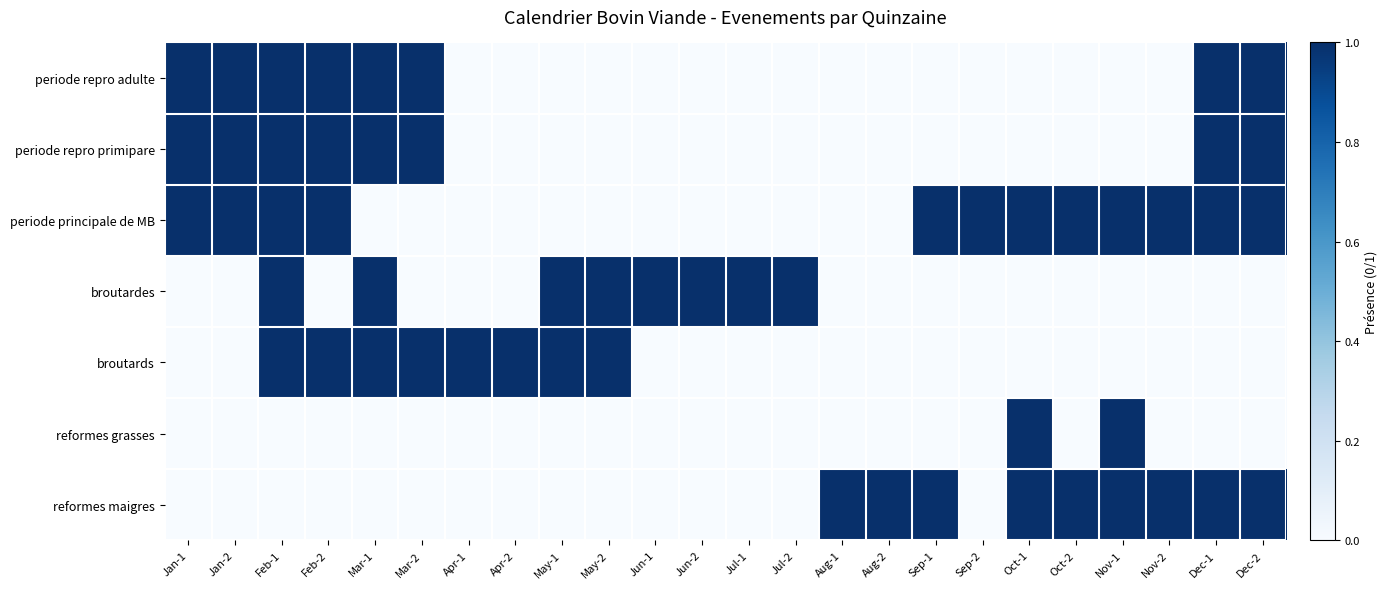

List the series in order of their peak value, lowest first.

periode repro adulte, periode repro primipare, periode principale de MB, broutardes, broutards, reformes grasses, reformes maigres